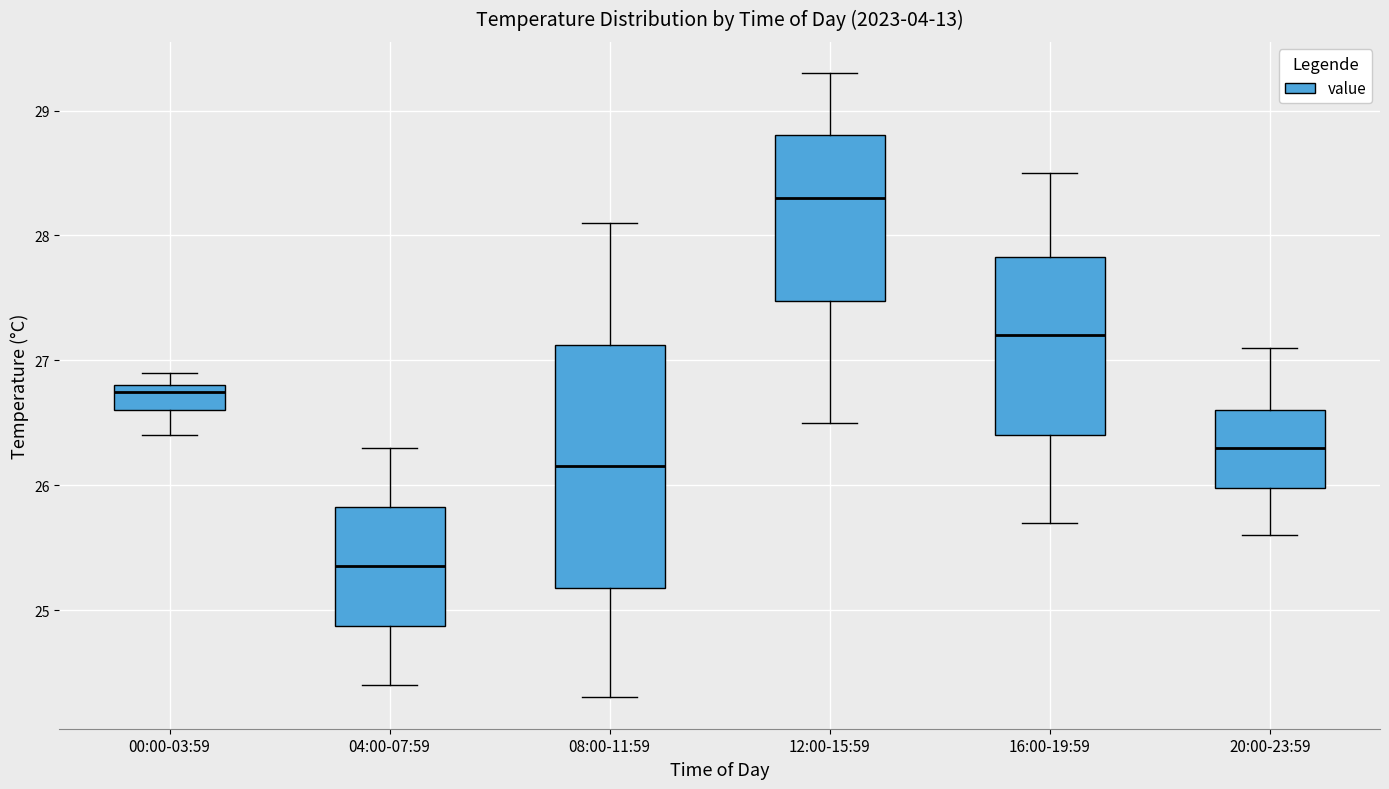

Comparing the boxes themselves (not the whiskers), which one is the tallest?

08:00-11:59